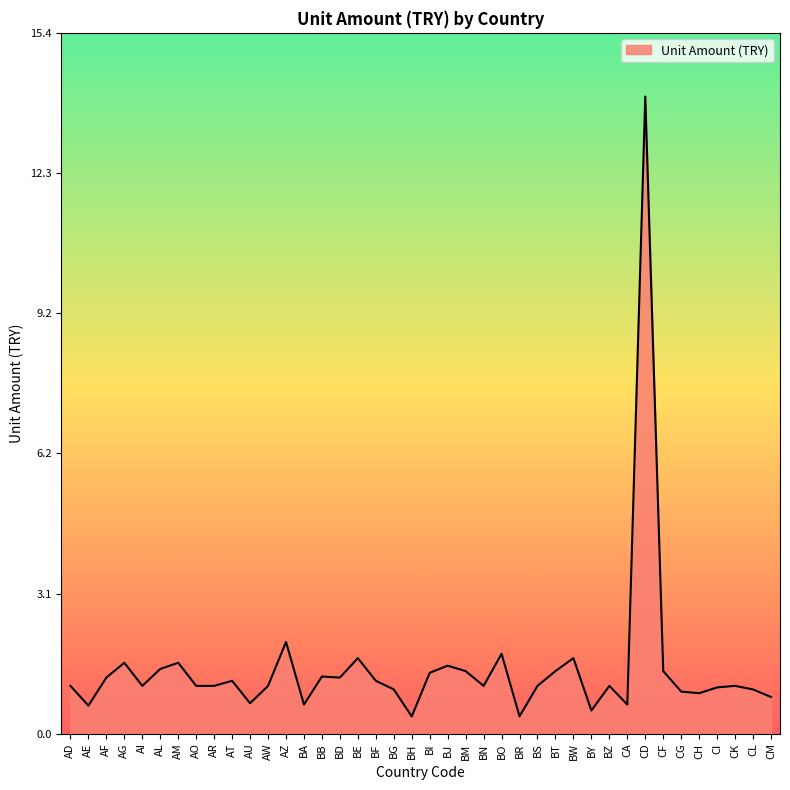

What value does the data have at BY?

0.5